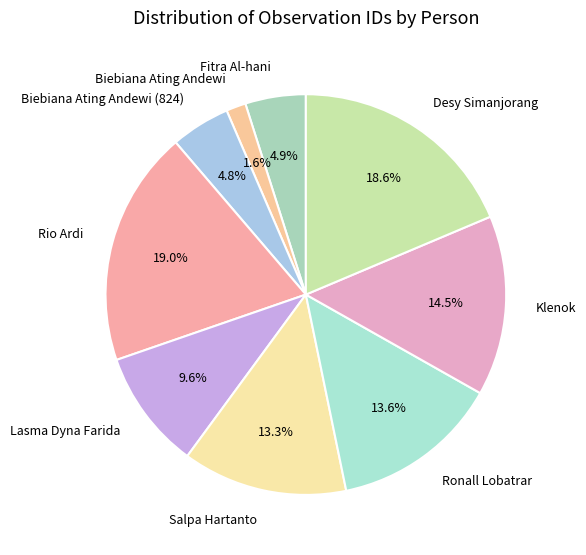

Which category has the smallest portion of the pie?

Biebiana Ating Andewi